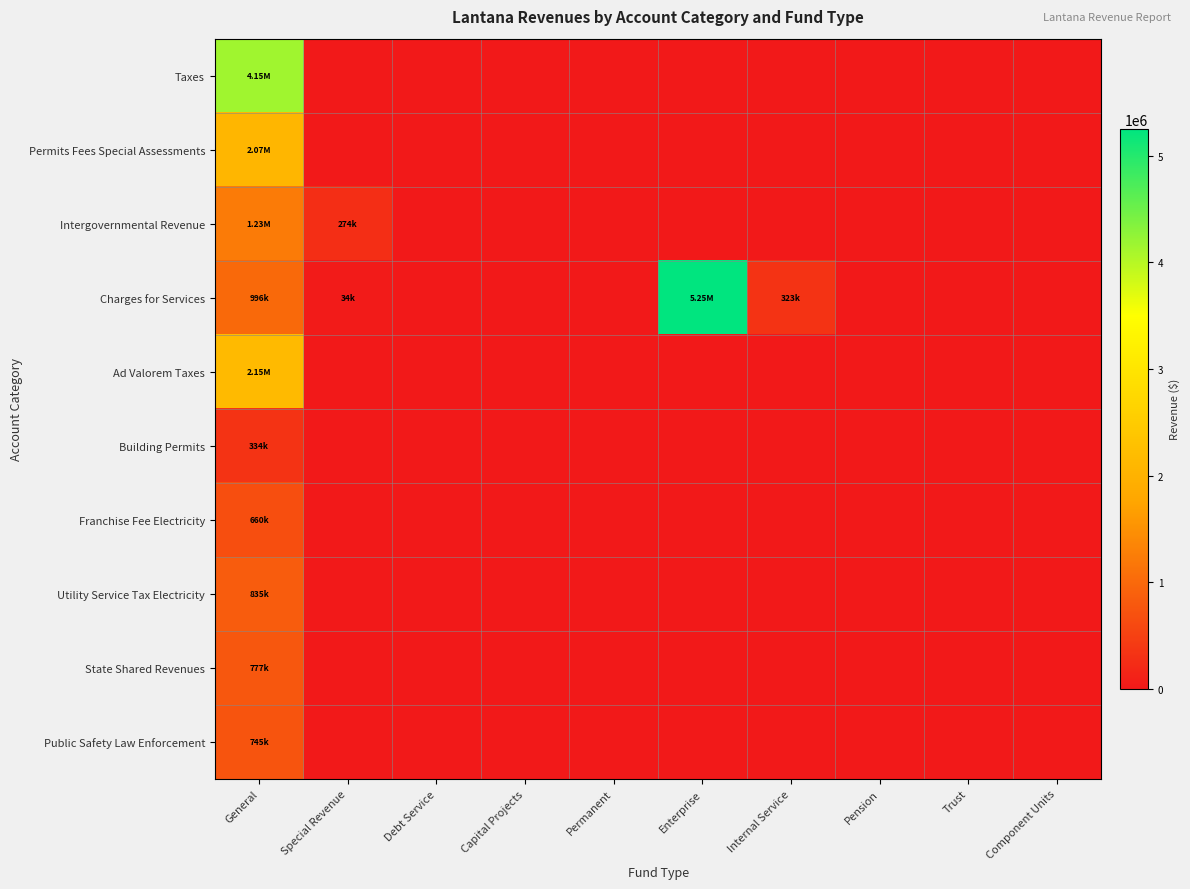

At Pension, list the series in order from largest to smallest.

Taxes, Permits Fees Special Assessments, Intergovernmental Revenue, Charges for Services, Ad Valorem Taxes, Building Permits, Franchise Fee Electricity, Utility Service Tax Electricity, State Shared Revenues, Public Safety Law Enforcement